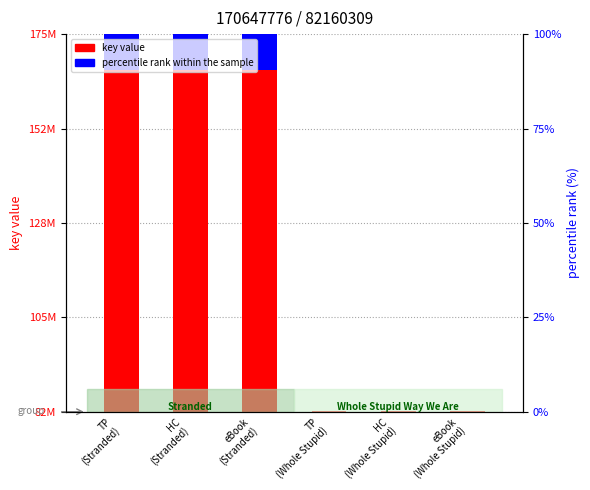

Which label corresponds to the smallest value in the chart?

TP
(Whole Stupid)